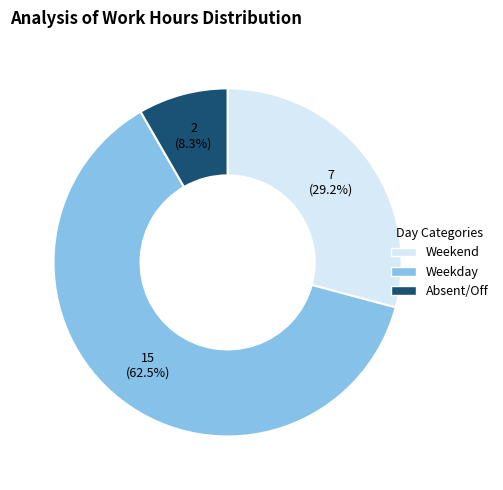

Is there a majority slice in this chart?

Yes